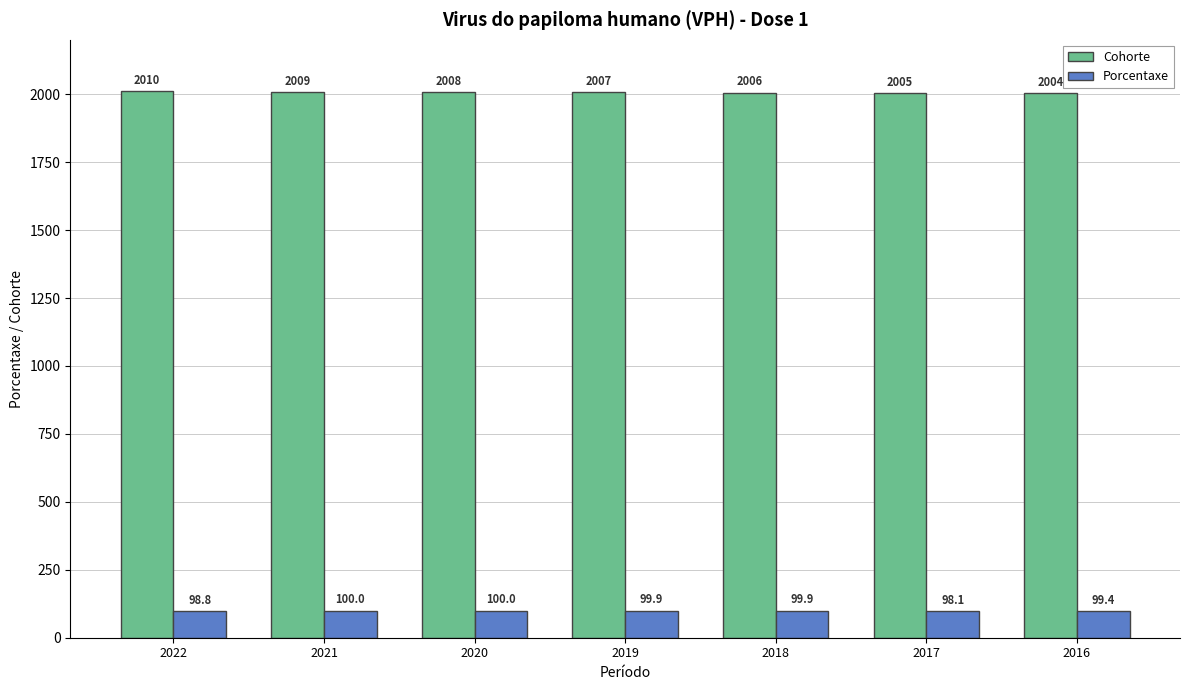

The Cohorte series shows 2007.0 at 2019. True or false?

True